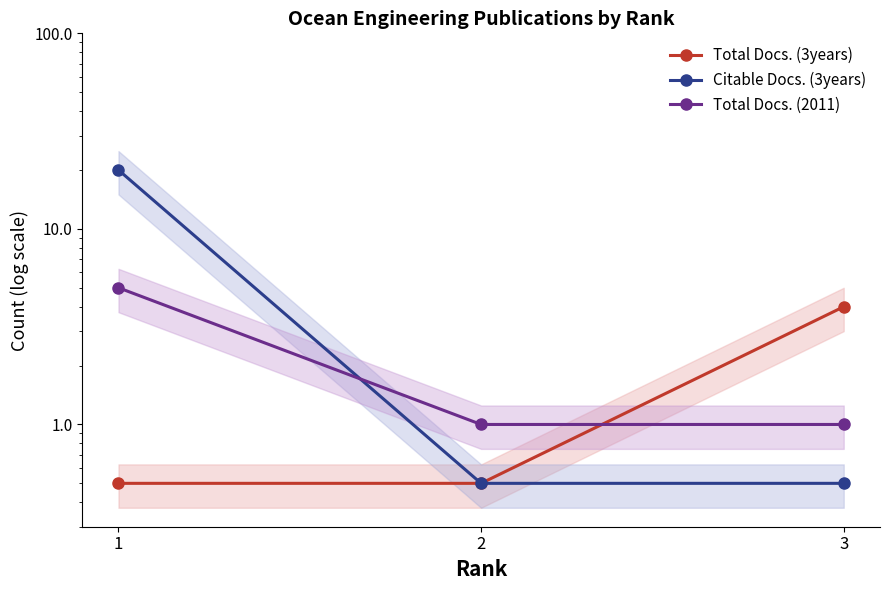

How many data points in Total Docs. (2011) are above 1?

1